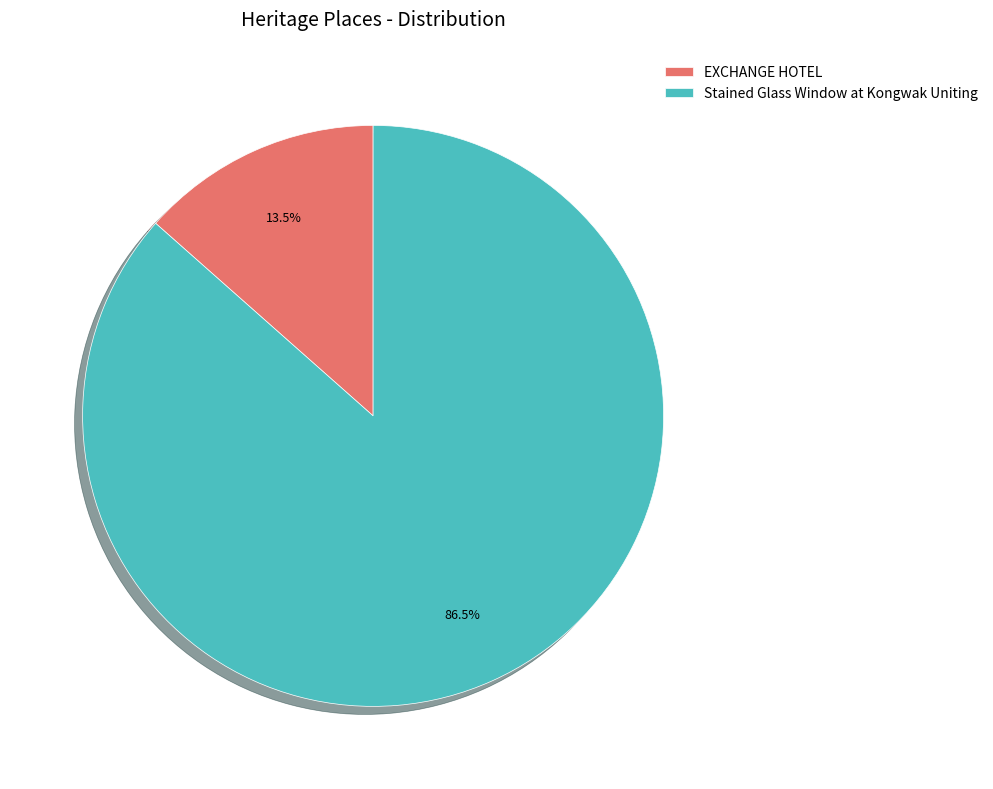

Is EXCHANGE HOTEL the majority of the pie?

No